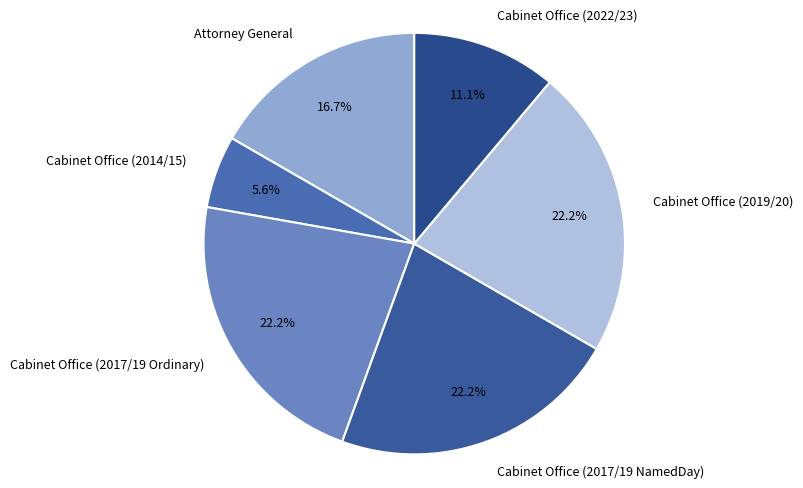

What is the total percentage of Cabinet Office (2022/23) and Attorney General?

27.8%